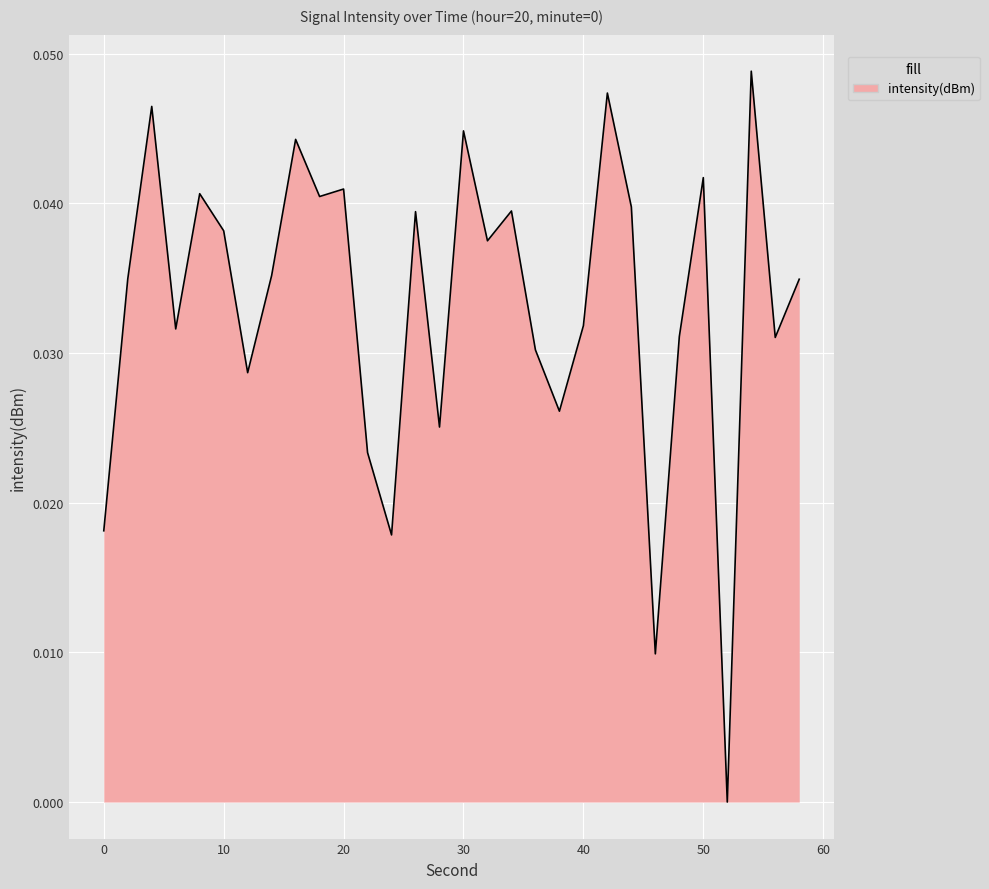

Where is the data nearest to the value 0?

52